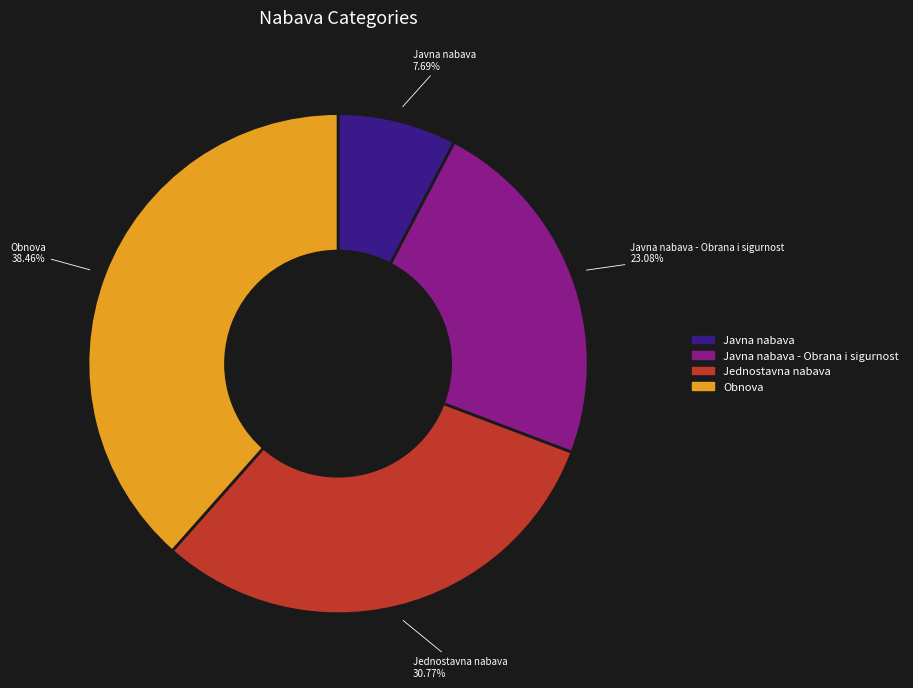

Is there a majority slice in this chart?

No